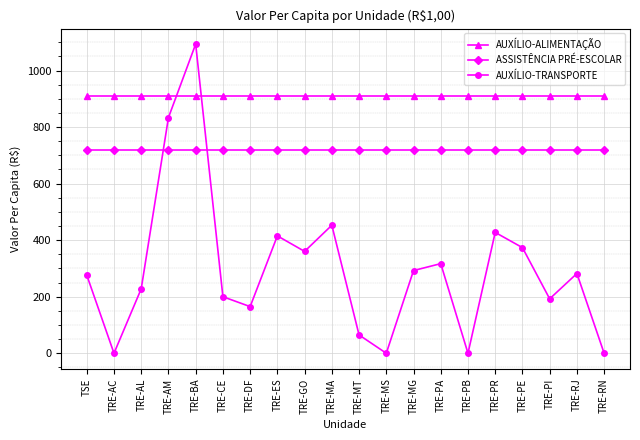

At TRE-PA, list the series in order from largest to smallest.

AUXÍLIO-ALIMENTAÇÃO, ASSISTÊNCIA PRÉ-ESCOLAR, AUXÍLIO-TRANSPORTE